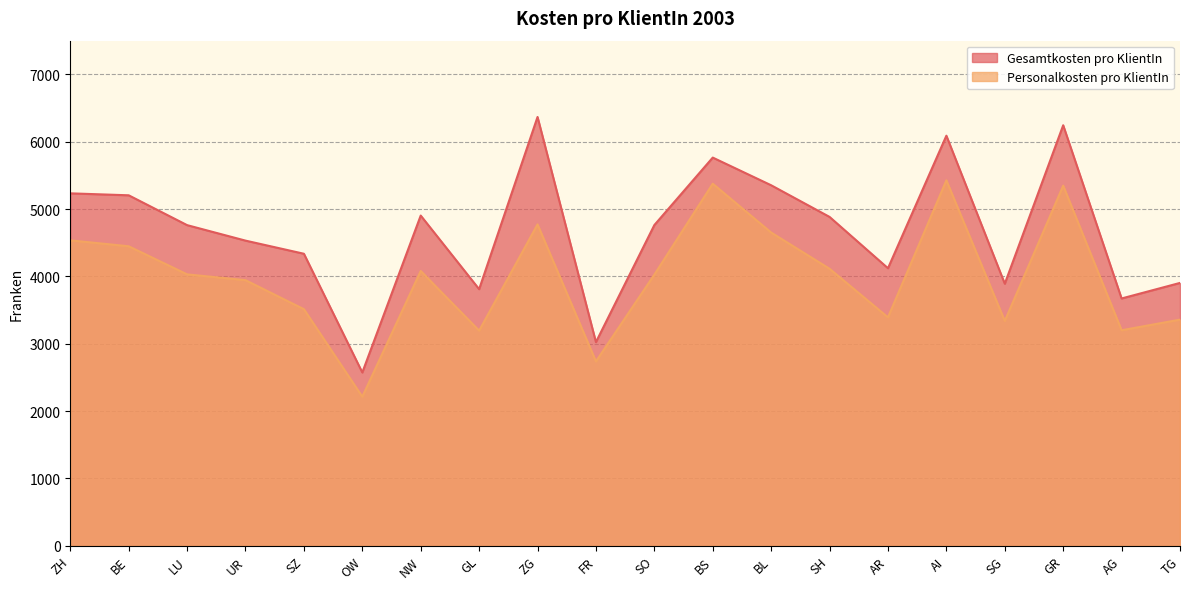

What is the value of the Personalkosten pro KlientIn point at the 12th from the left?

5376